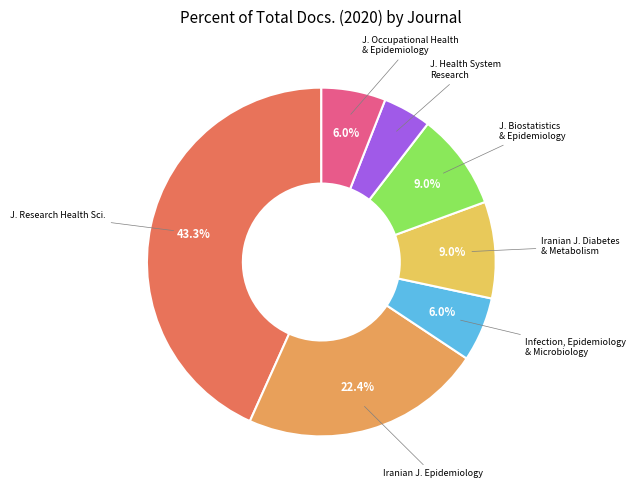

Count the number of slices in the pie.

7